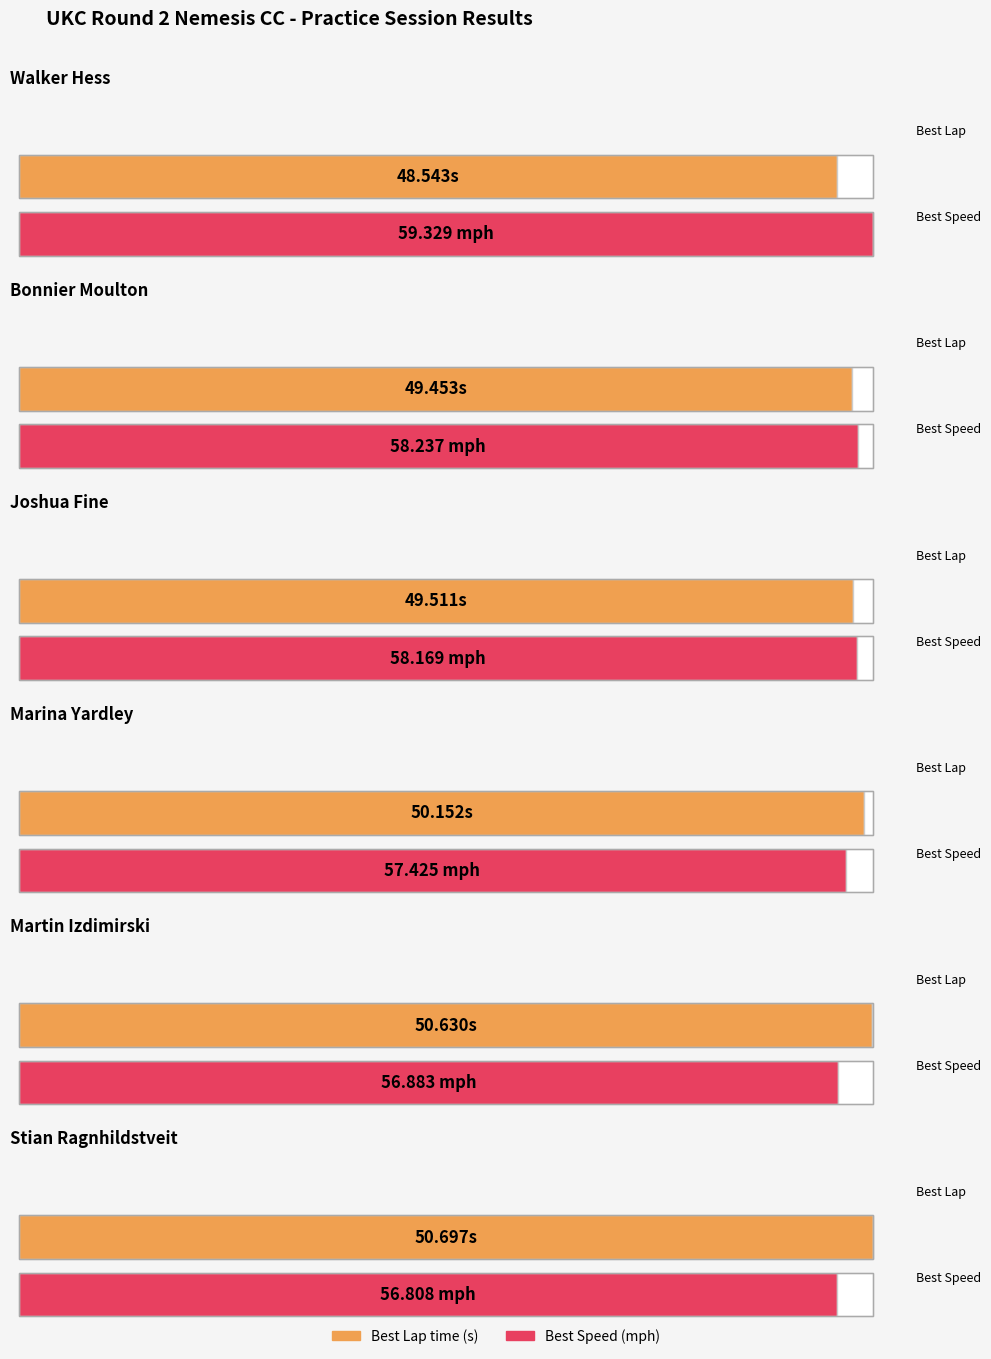

The value of Total Time at Bonnier Moulton is 770.0. True or false?

False